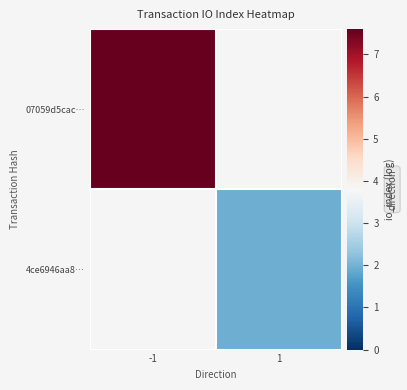

Which label corresponds to the largest value in the chart?

-1